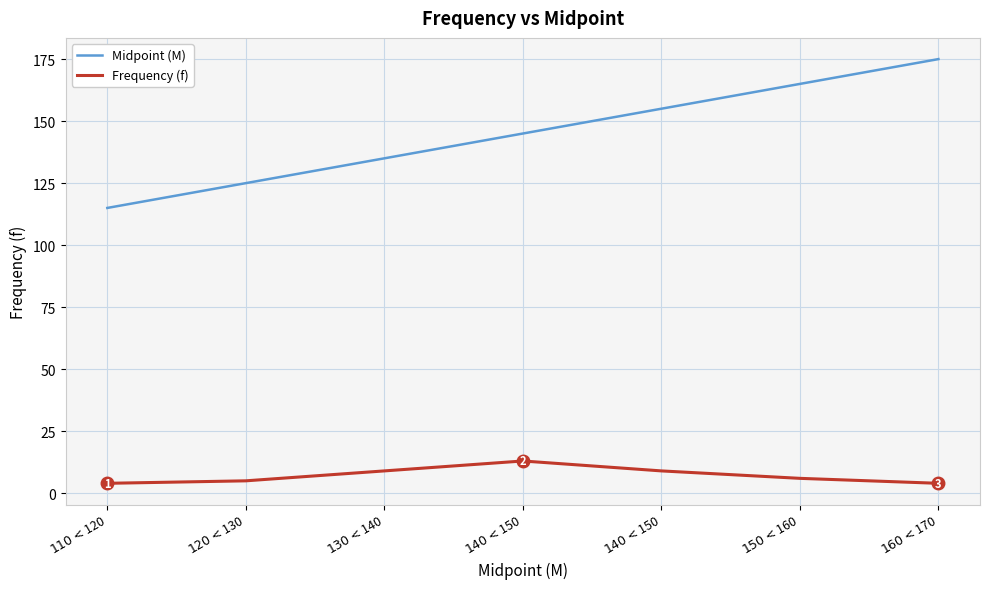

Where does the Frequency (f) series first go above 6?

$130<$140